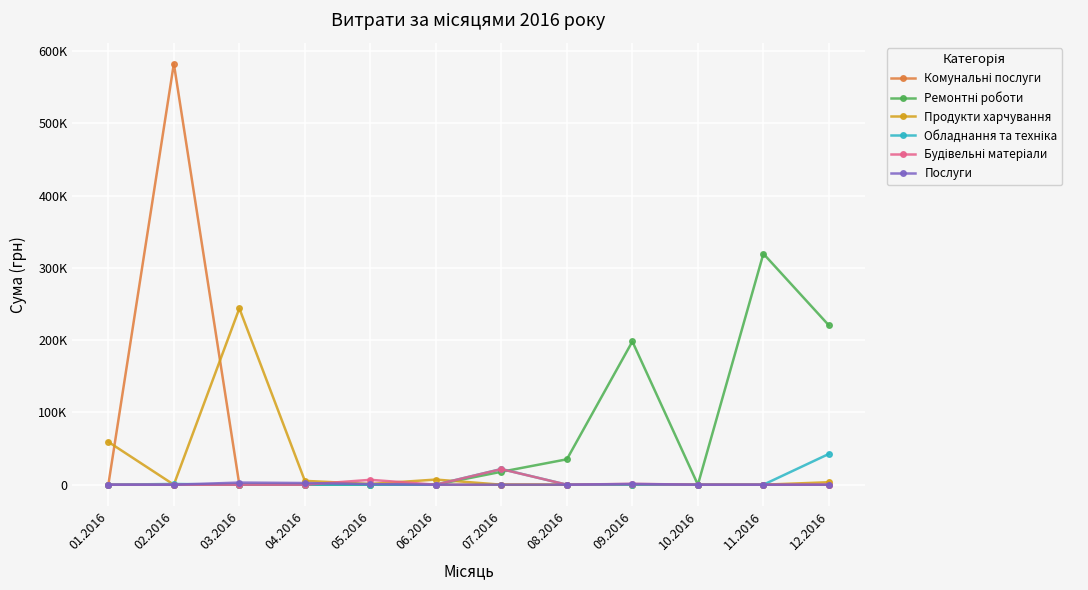

How many interior local peaks does the Будівельні матеріали series have?

3